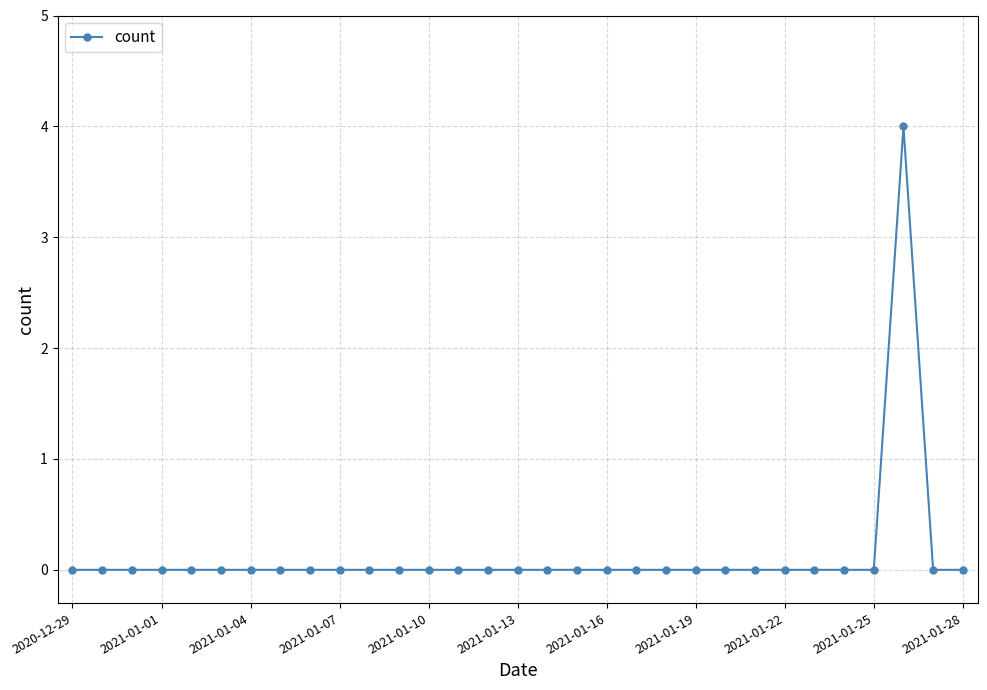

What is the sum of all values?

4